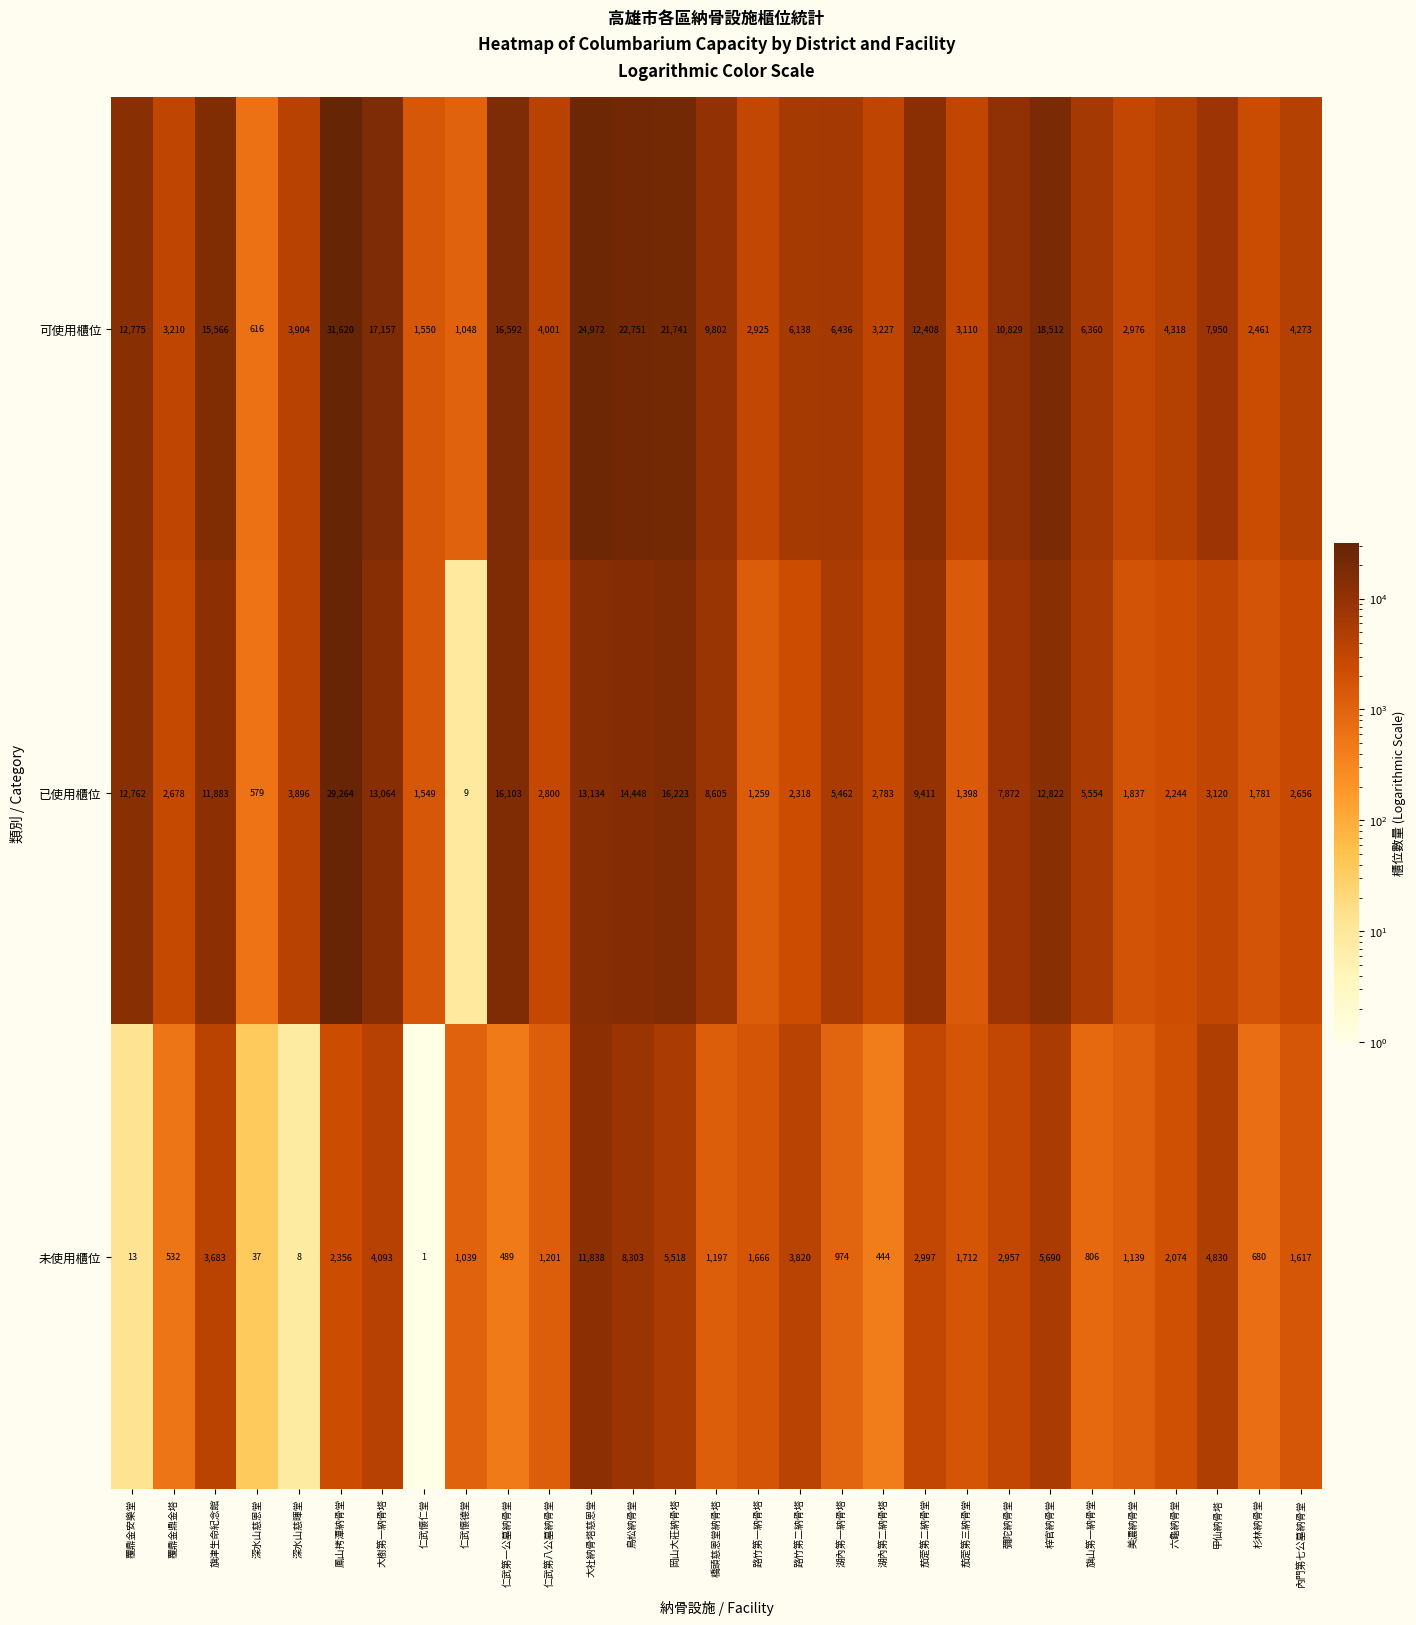

At which label is 可使用櫃位 closest to 16118?

仁武第一公墓納骨堂